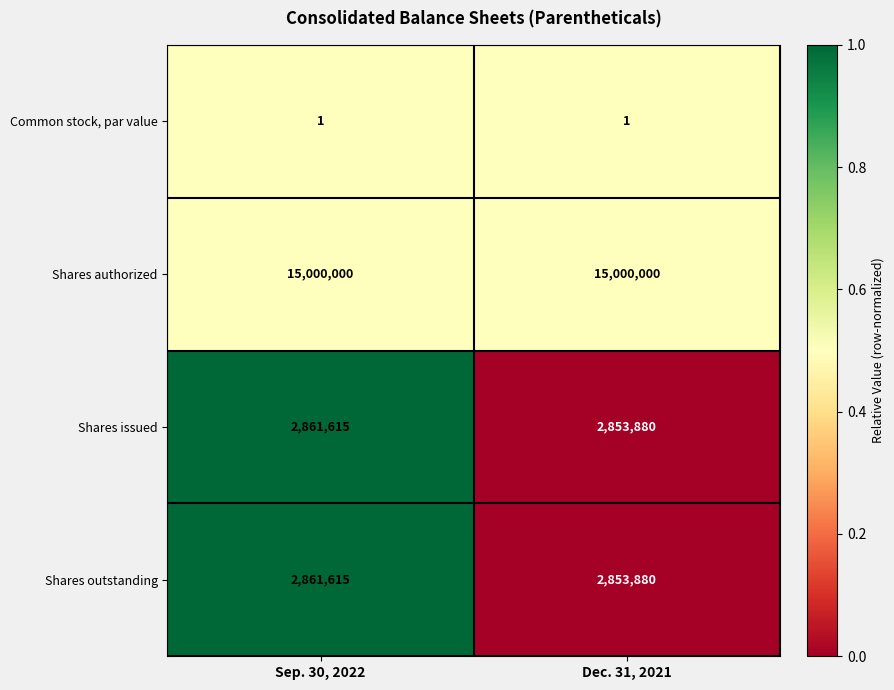

Reading right to left, extract all data points from this chart.

Common stock, par value: 1	1
Shares authorized: 15000000	15000000
Shares issued: 2853880	2861615
Shares outstanding: 2853880	2861615